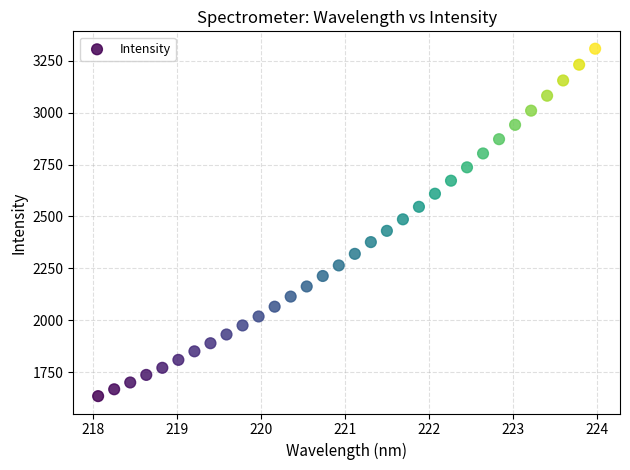

What is the range of X values (max minus min)?

5.9